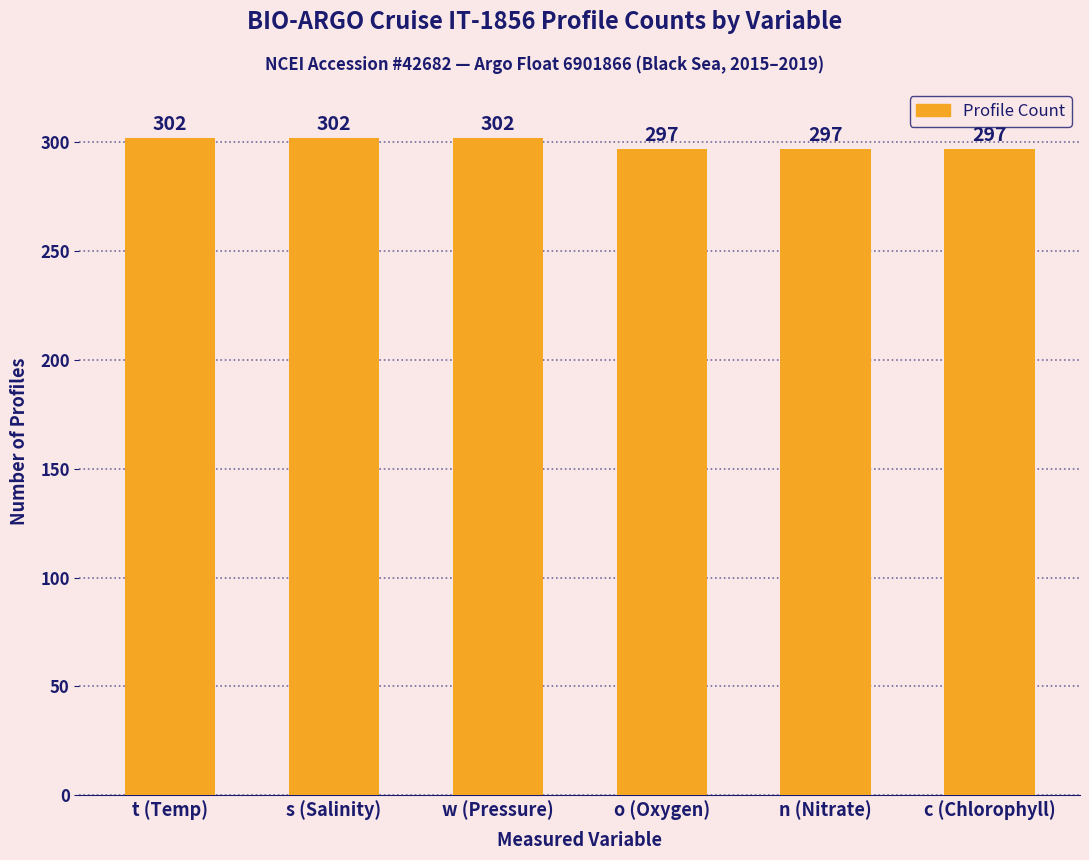

What is the minimum value shown in the chart?

297